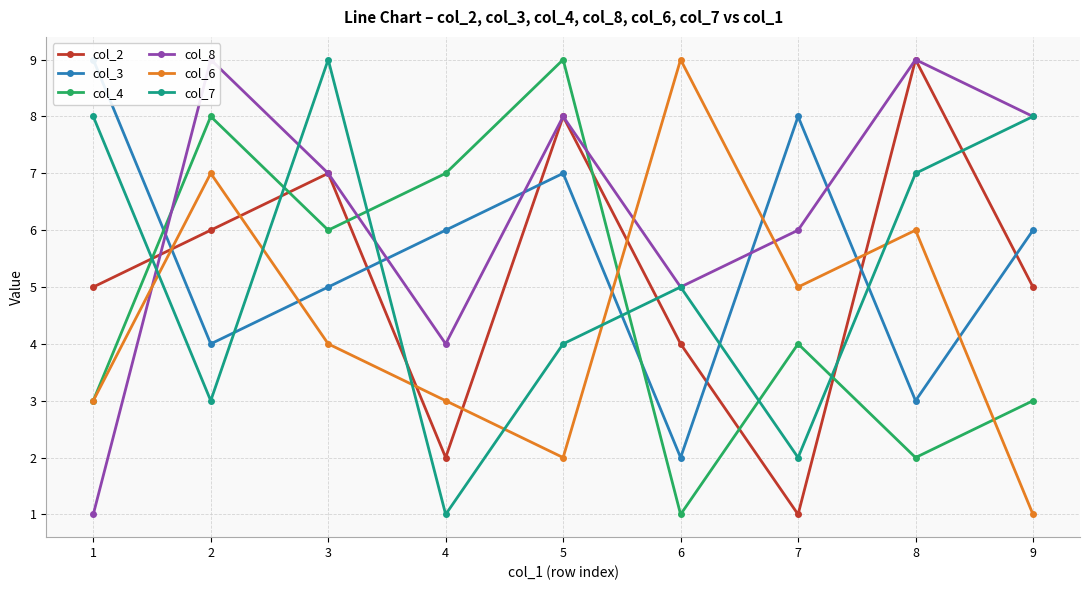

What is the total value across all series at 4?

23